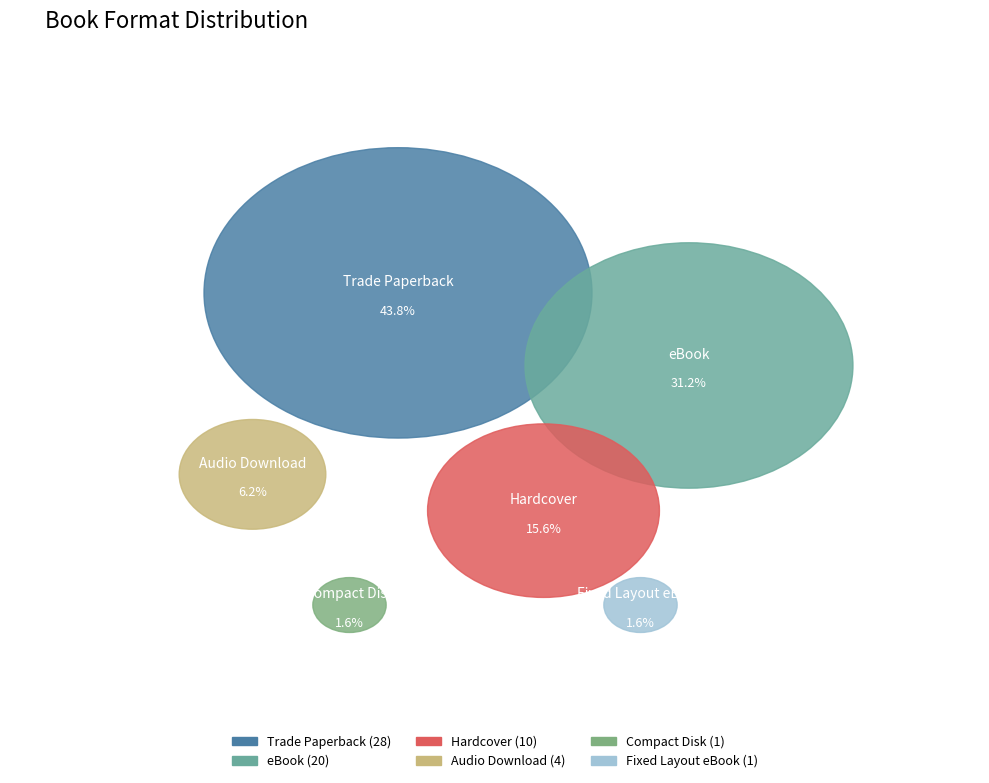

Which category has the biggest portion of the pie?

Trade Paperback